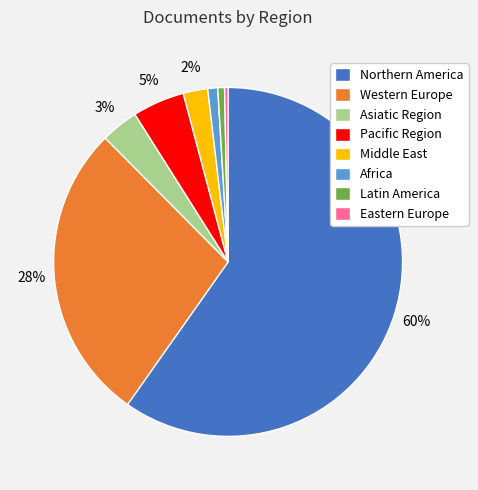

Which category has the biggest portion of the pie?

Northern America